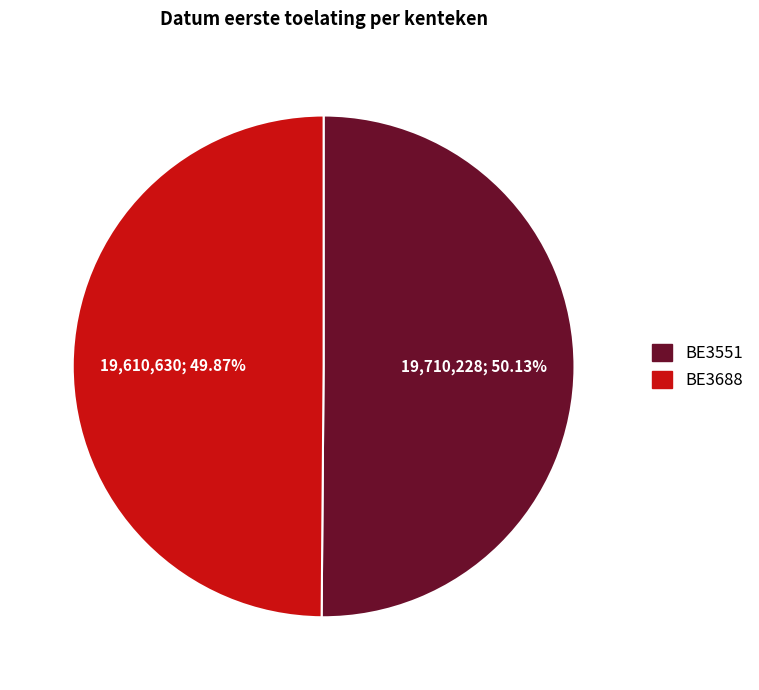

To the nearest percent, what portion does BE3551 represent?

50%